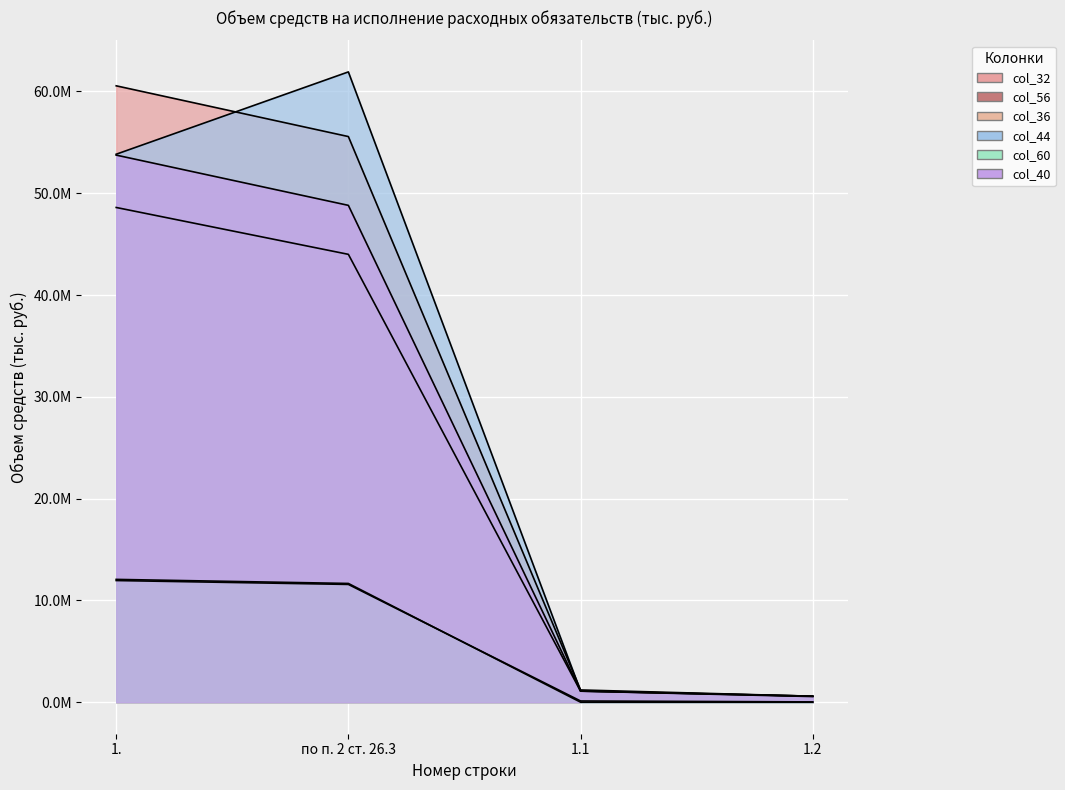

What is the label of the 1st point from the left?

1.